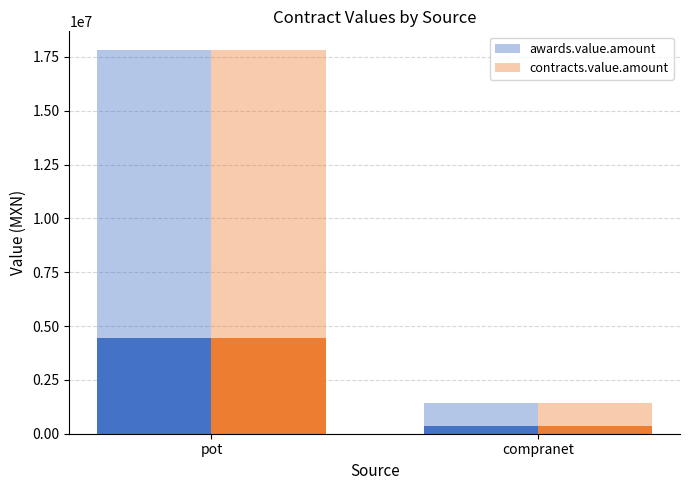

Count the number of categories in the chart.

2